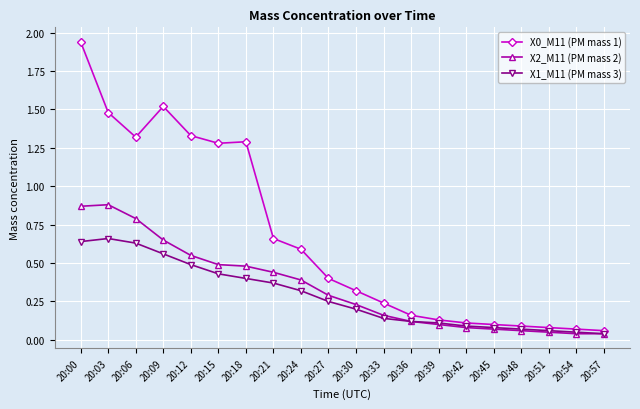

At how many categories does at least one series exceed 1?

7